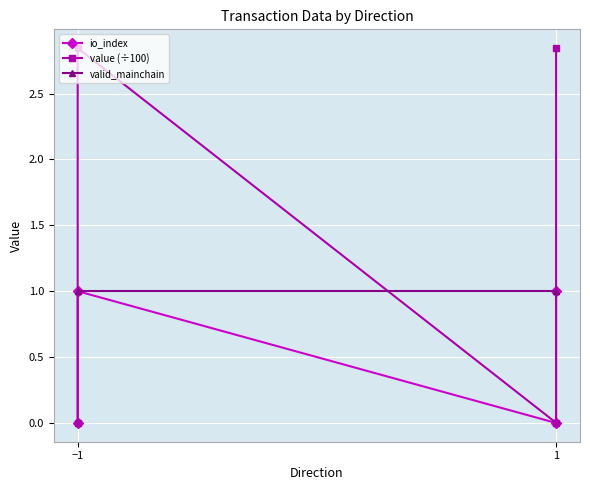

How many intersections are there between valid_mainchain and value (÷100)?

3